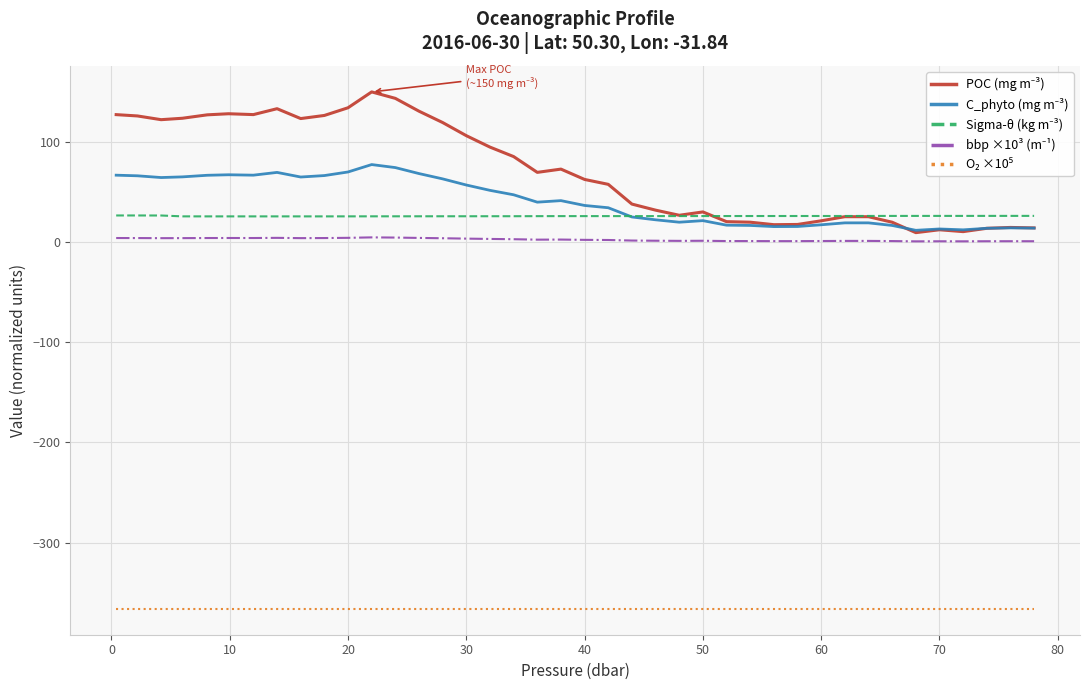

What is the greatest value displayed?

149.8